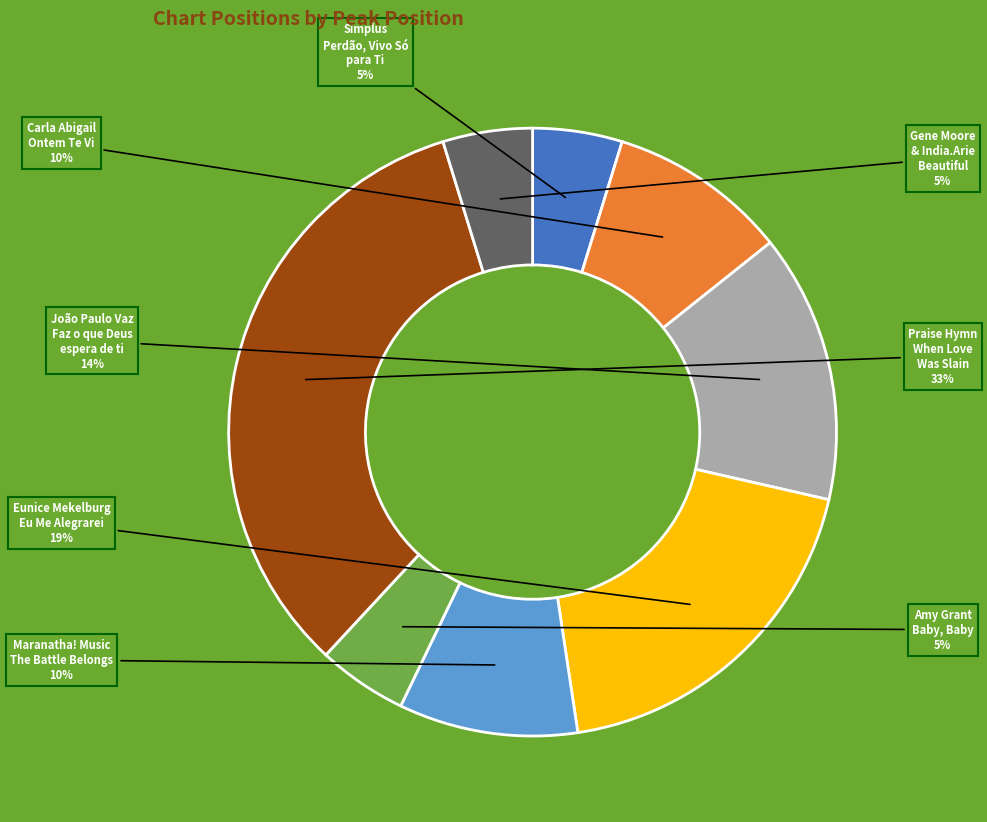

Count the number of slices in the pie.

8